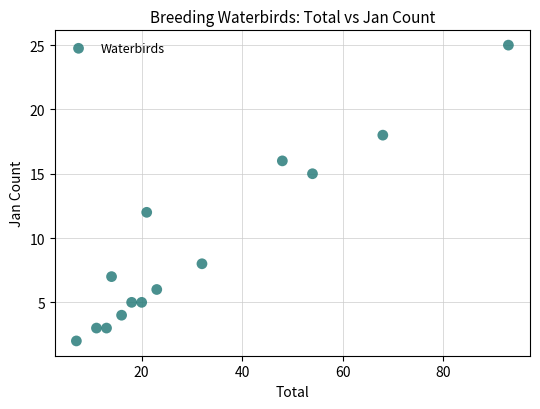

What Y value in the scatter plot is closest to 13?

12